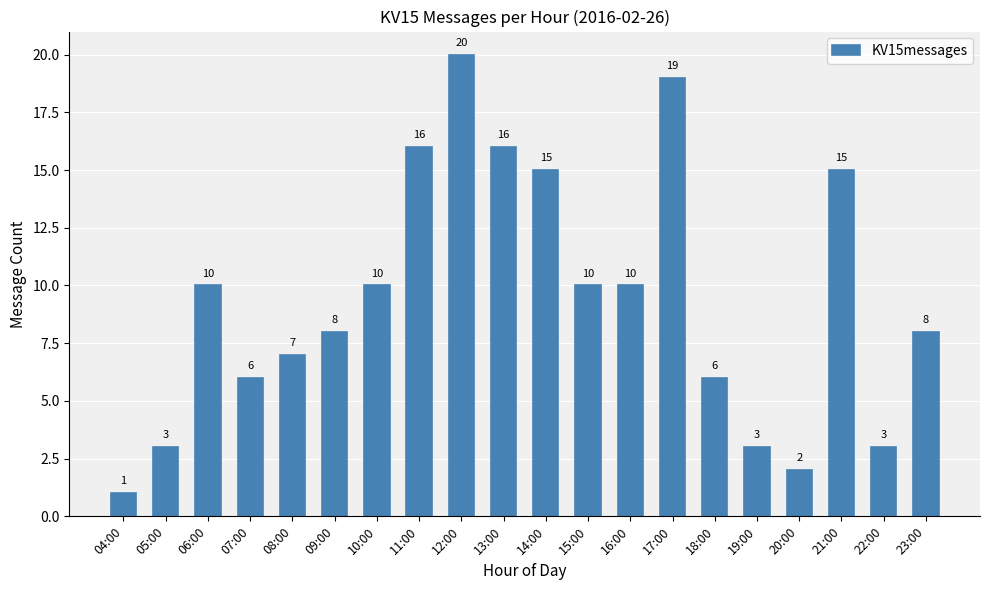

True or false: the data shows 0 at 20:00.

False